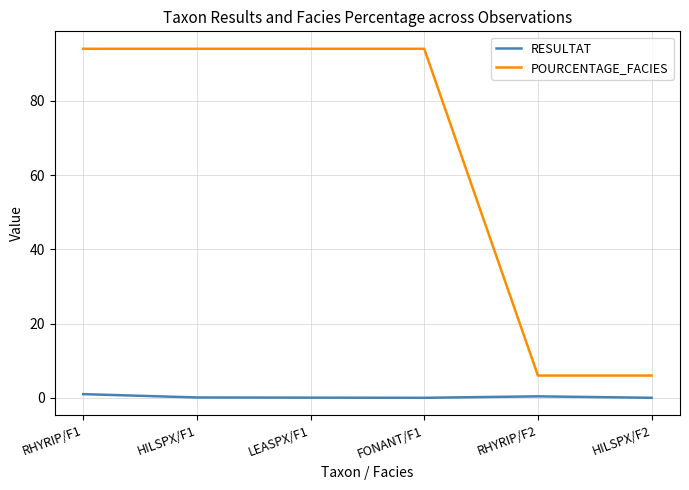

True or false: POURCENTAGE_FACIES and RESULTAT cross at least once.

False